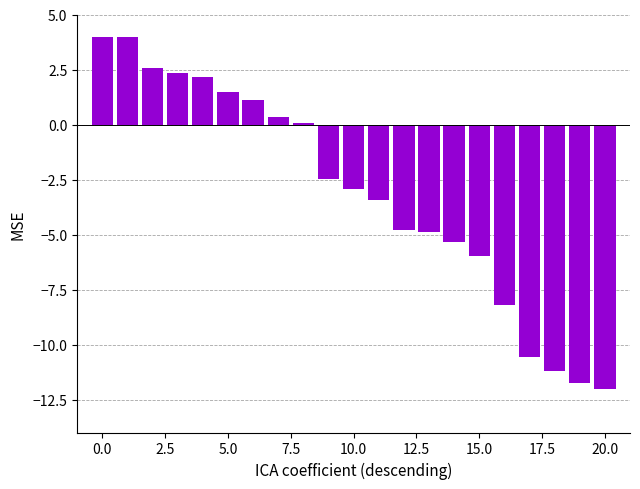

What is the value of the 17th bar from the left?

-8.2